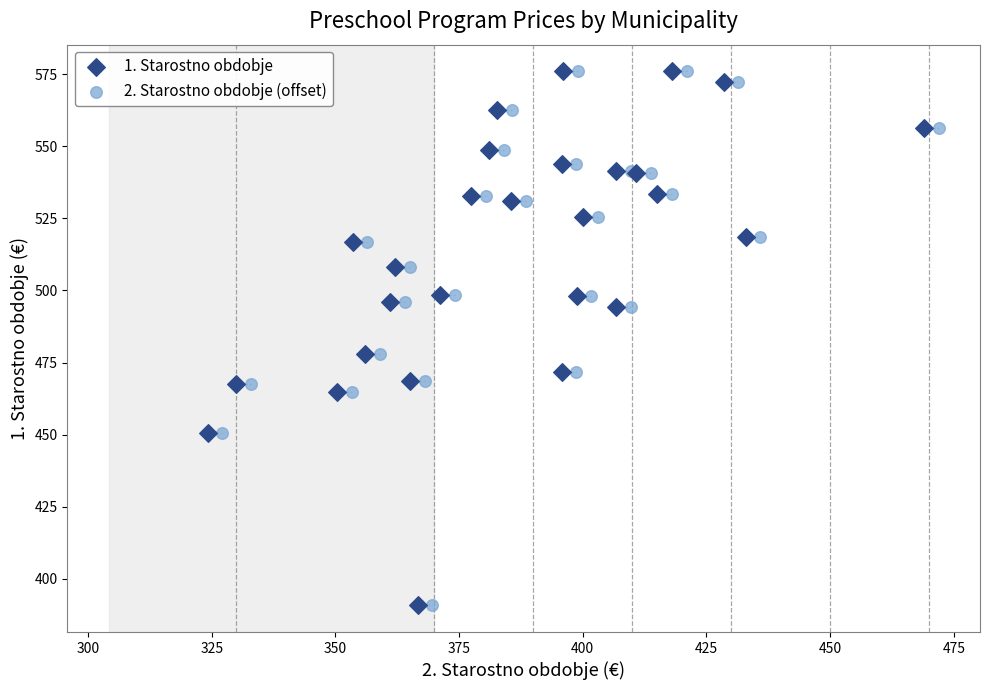

What are all the series names shown in the legend?

1. Starostno obdobje, 2. Starostno obdobje (offset)